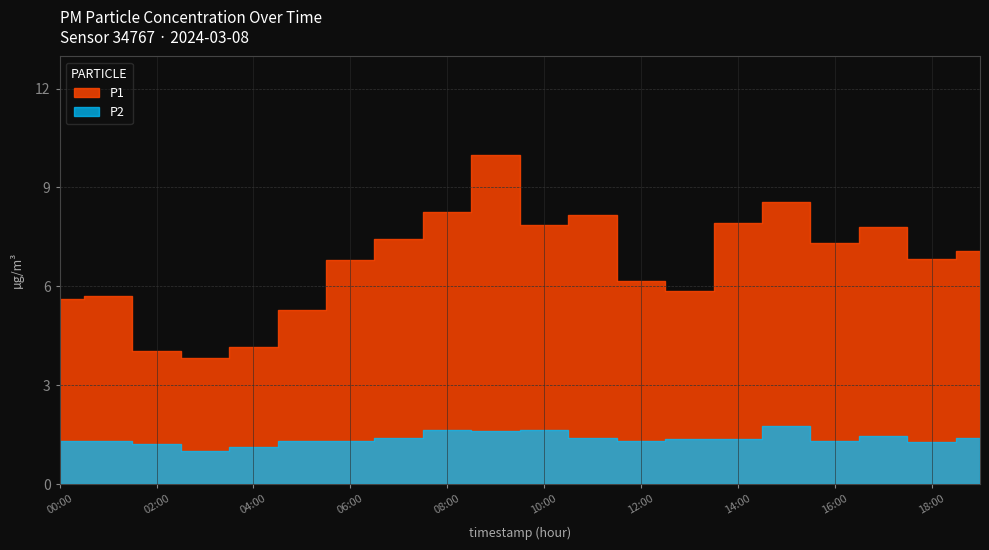

Which series changed the most between 01:00 and 06:00?

P1